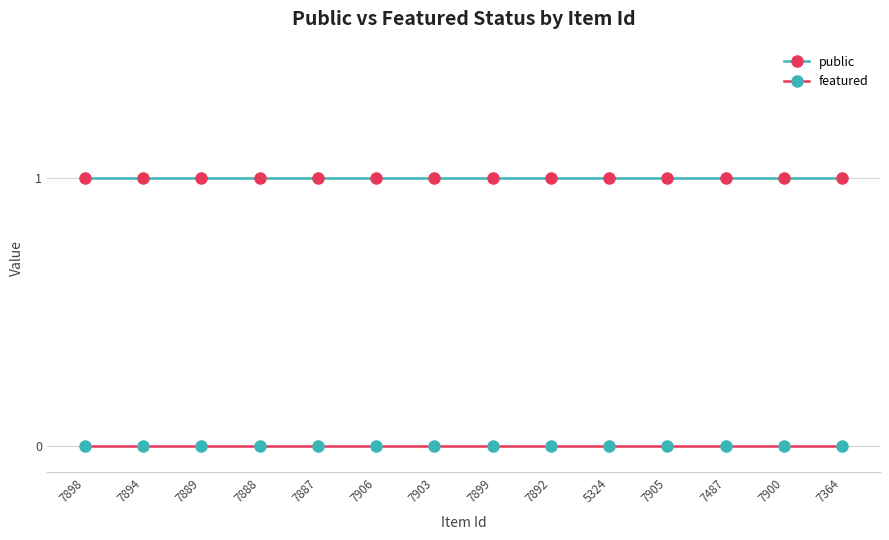

Is this an area chart (filled region under the line)?

No